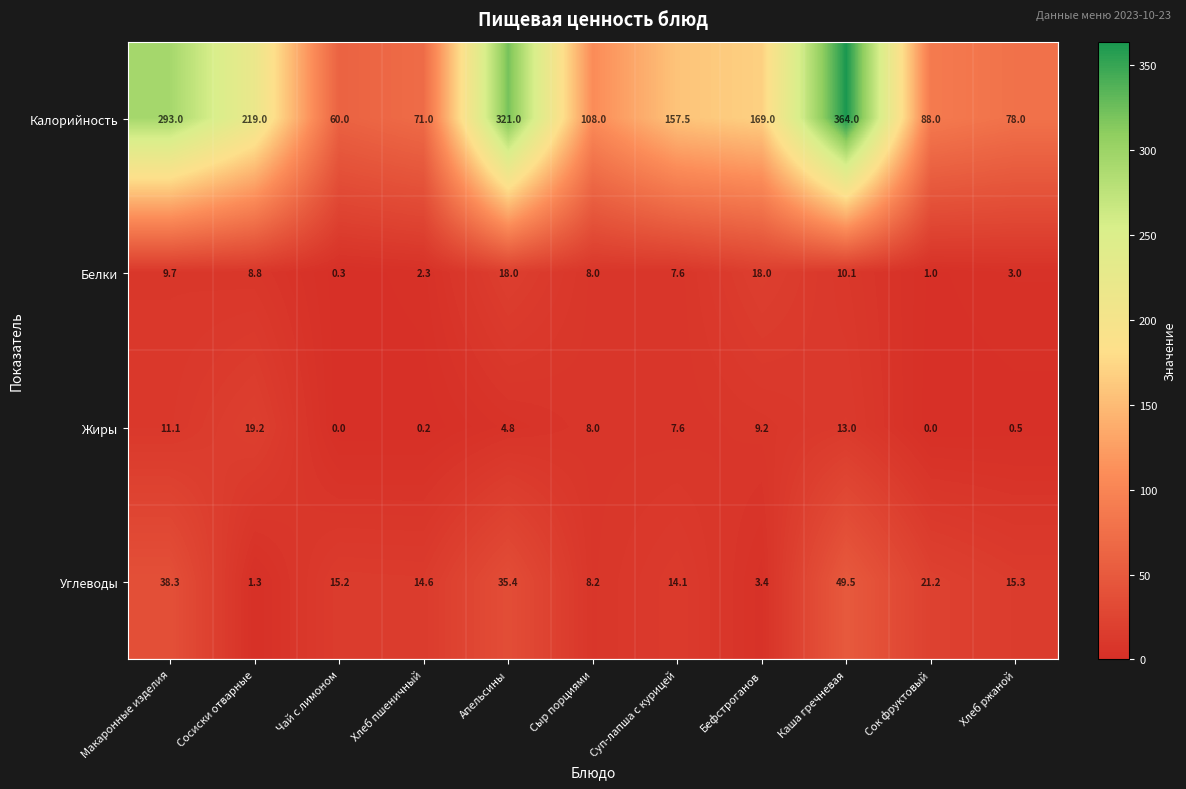

What is the minimum value for Калорийность?

60.0